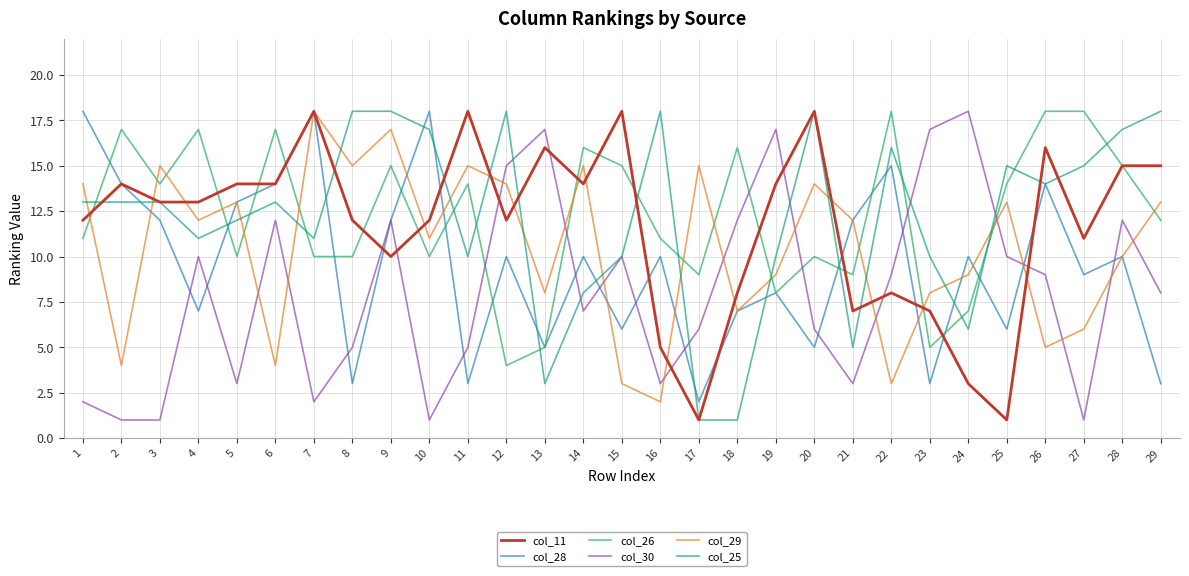

What is the sum of all col_30 values?

234